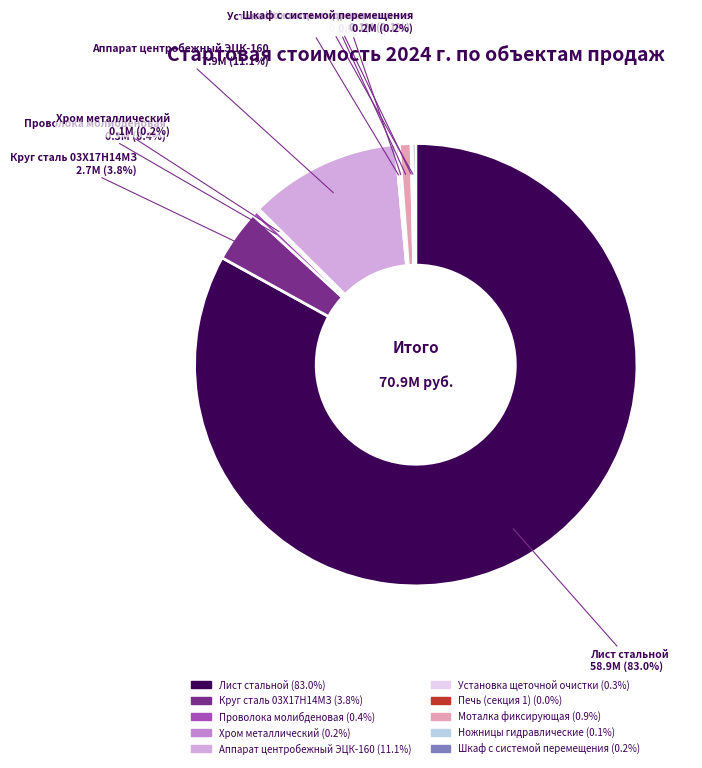

To the nearest percent, what is the average slice percentage?

10%